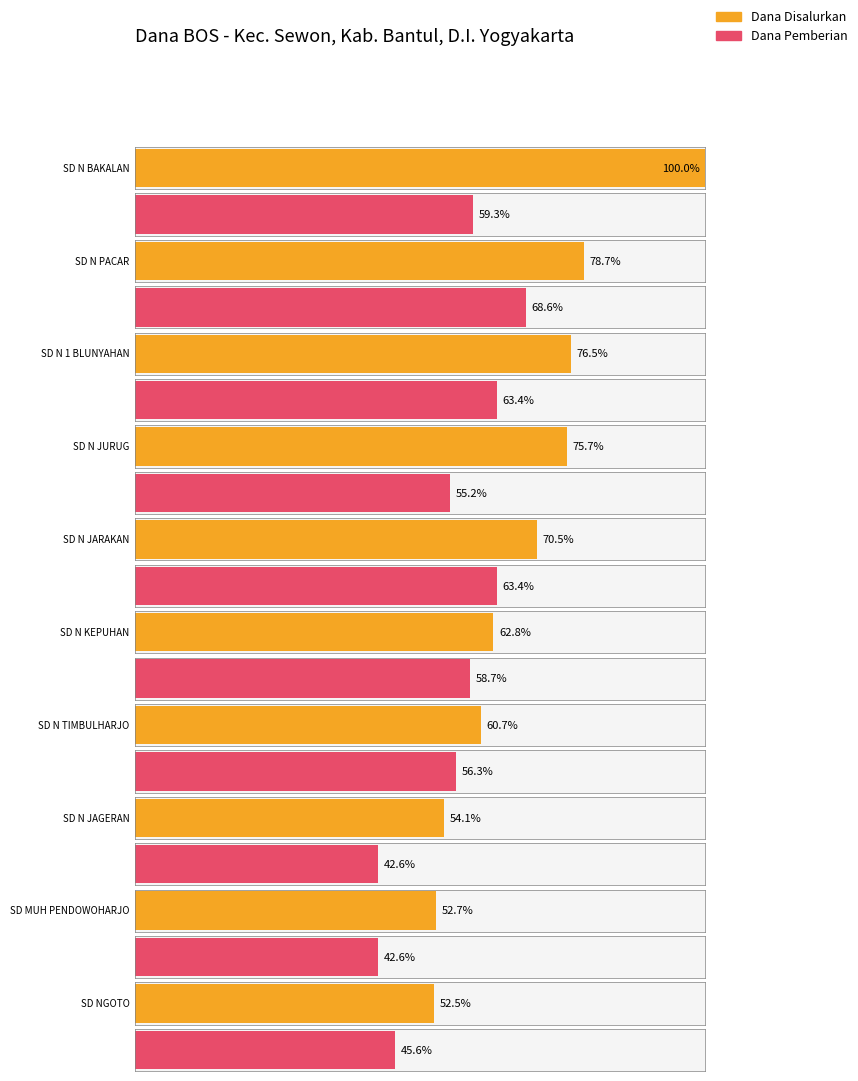

At which category is the sum across all series the highest?

SD N BAKALAN